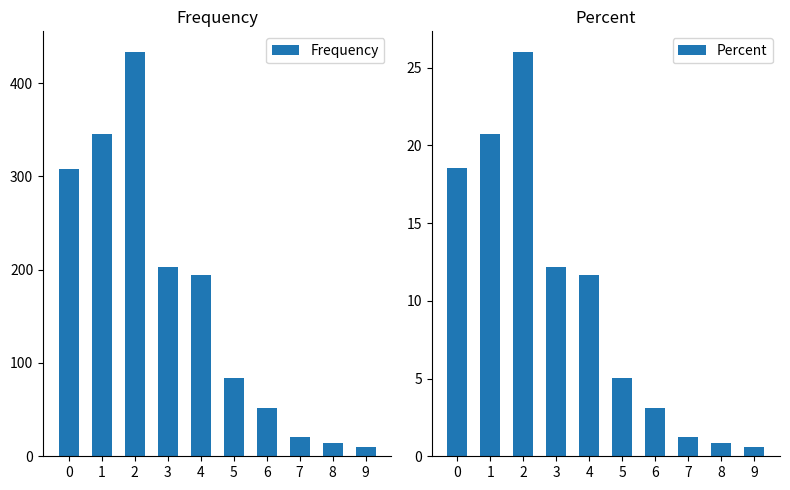

Is the value of Frequency at 3 greater than the value of Percent at 4?

Yes